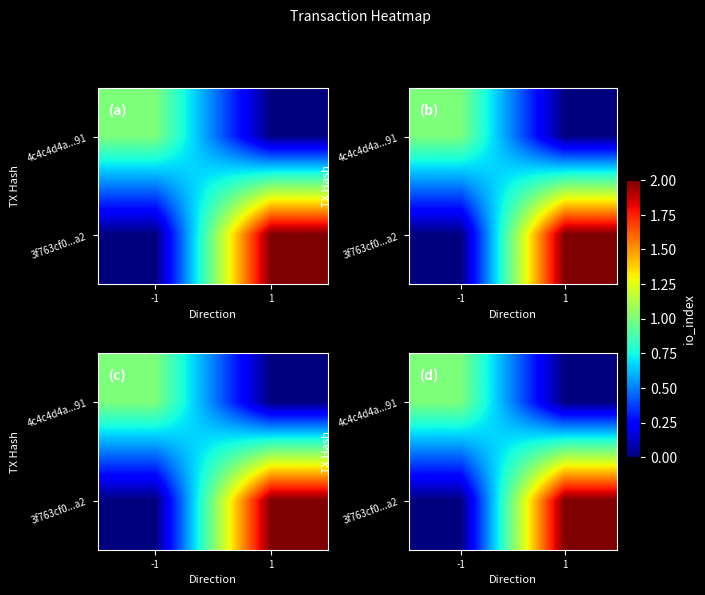

At which category does the chart reach its minimum across all series?

1